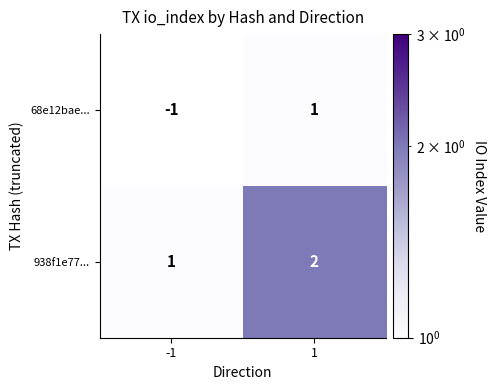

What is the sum of all 938f1e77... values?

3